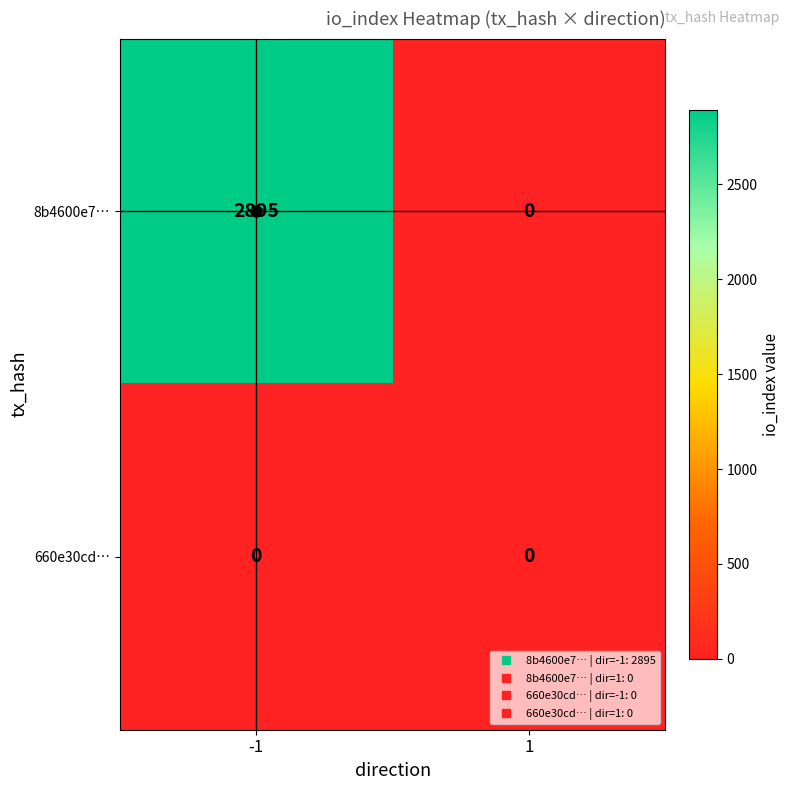

Which series has the largest total across all categories?

8b4600e7…